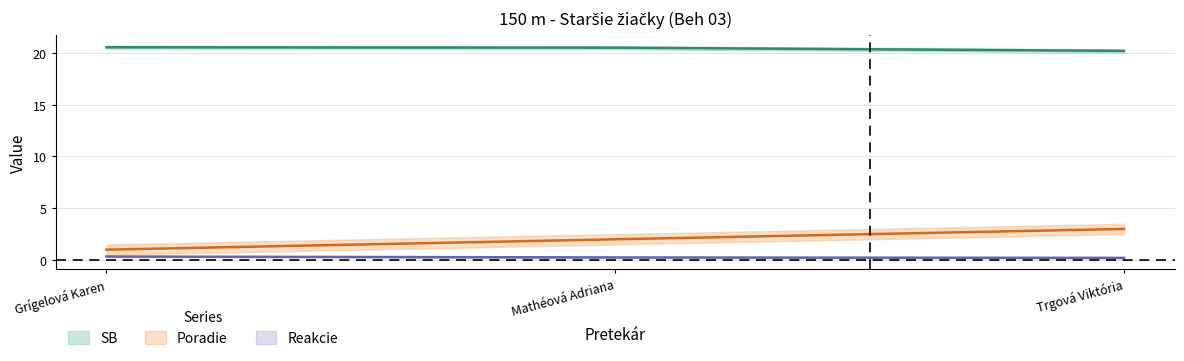

Between Grígelová Karen and Mathéová Adriana, which is larger?

Grígelová Karen